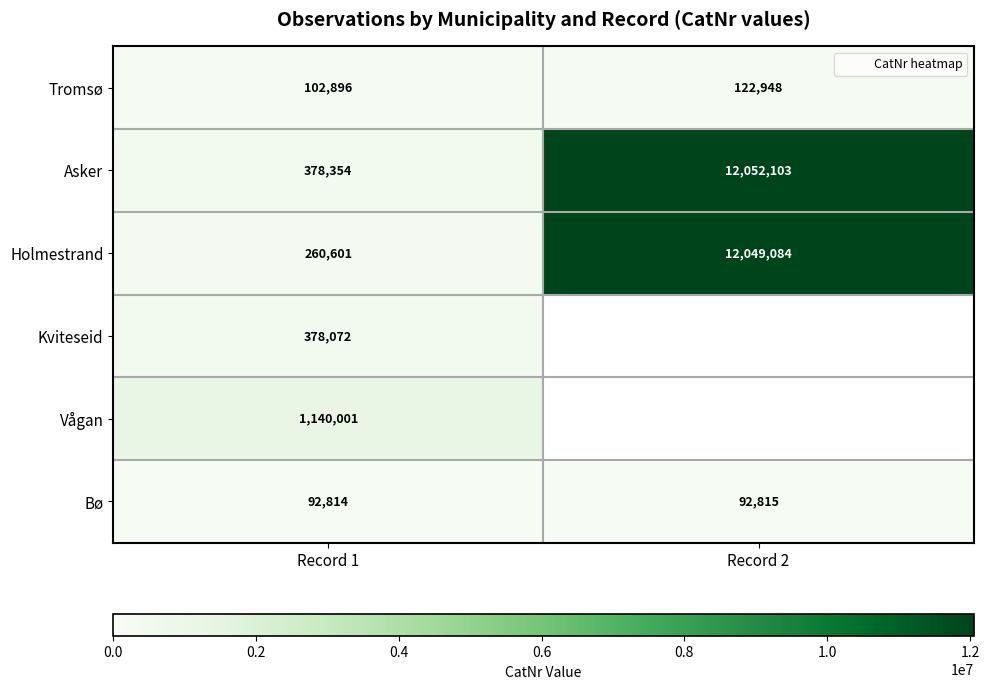

Between Record 1 and Record 2, which is larger?

Record 2